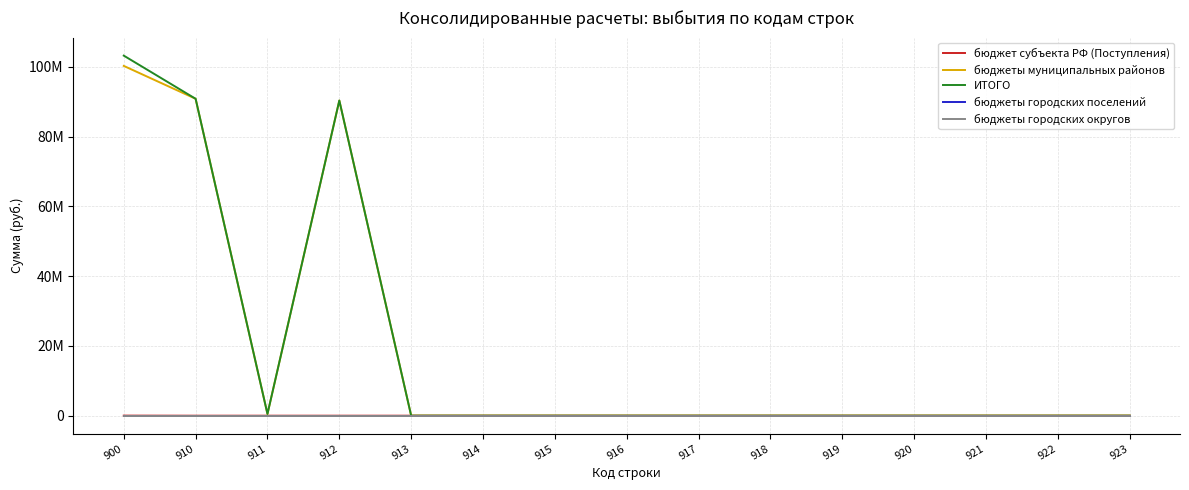

Reading left to right, extract all data points from this chart.

бюджет субъекта РФ (Поступления): 22842.1	0.0	0.0	0.0	0.0	0.0	0.0	0.0	0.0	0.0	0.0	0.0	0.0	0.0	0.0
бюджеты муниципальных районов: 100286145.4	90861029.9	500800.0	90360229.9	0.0	0.0	0.0	0.0	0.0	0.0	0.0	0.0	0.0	0.0	0.0
ИТОГО: 103233637.6	90861029.9	500800.0	90360229.9	0.0	0.0	0.0	0.0	0.0	0.0	0.0	0.0	0.0	0.0	0.0
бюджеты городских поселений: 0.0	0.0	0.0	0.0	0.0	0.0	0.0	0.0	0.0	0.0	0.0	0.0	0.0	0.0	0.0
бюджеты городских округов: 0.0	0.0	0.0	0.0	0.0	0.0	0.0	0.0	0.0	0.0	0.0	0.0	0.0	0.0	0.0